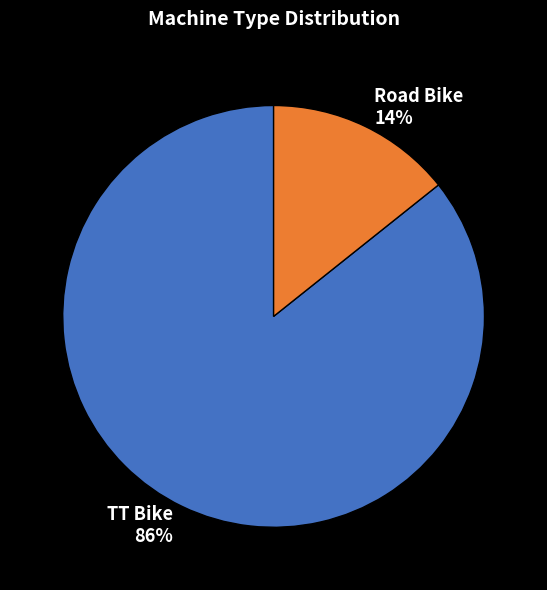

Is the sum of Road Bike and TT Bike greater than half?

Yes